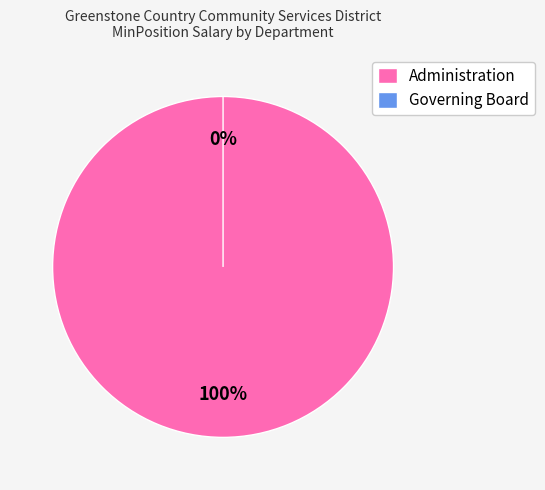

Is there any slice that represents more than half of the pie?

Yes